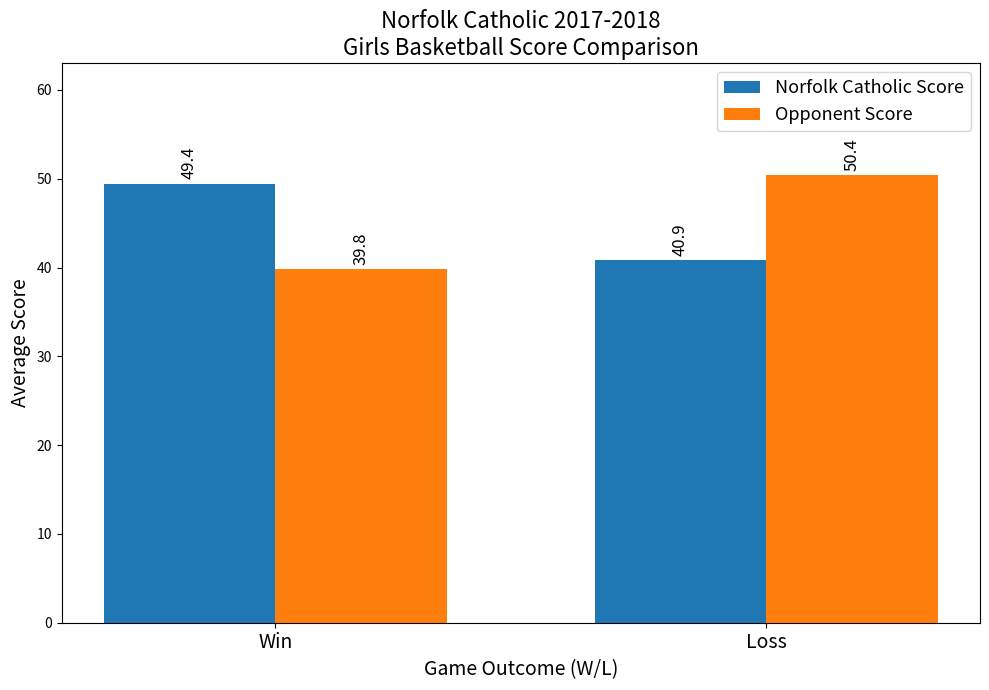

Is the value of Norfolk Catholic Score at Win greater than the value of Opponent Score at Win?

Yes